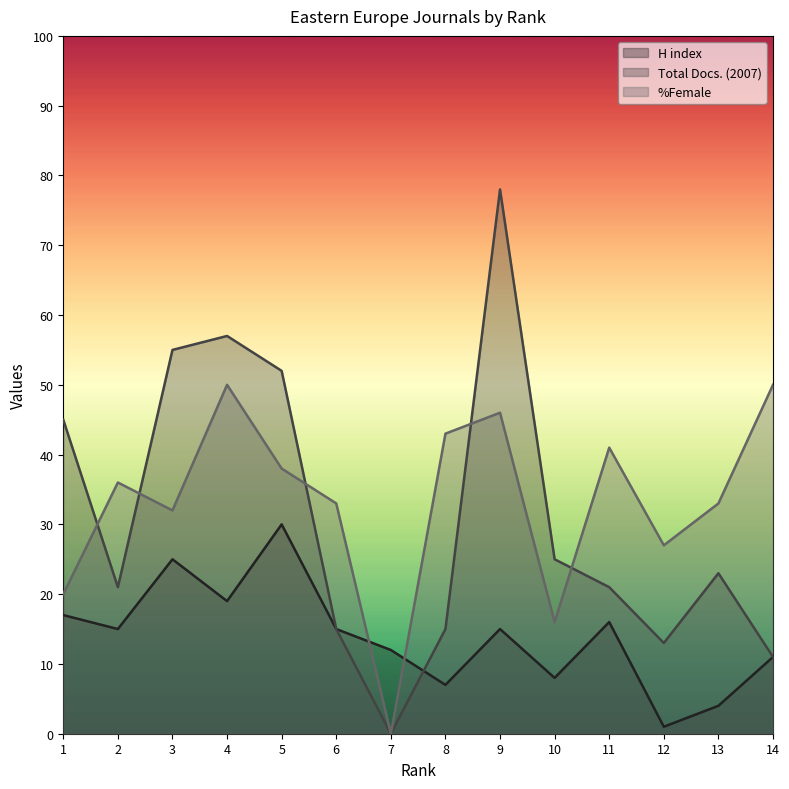

What is the sum of the %Female values at 9 and 2?

82